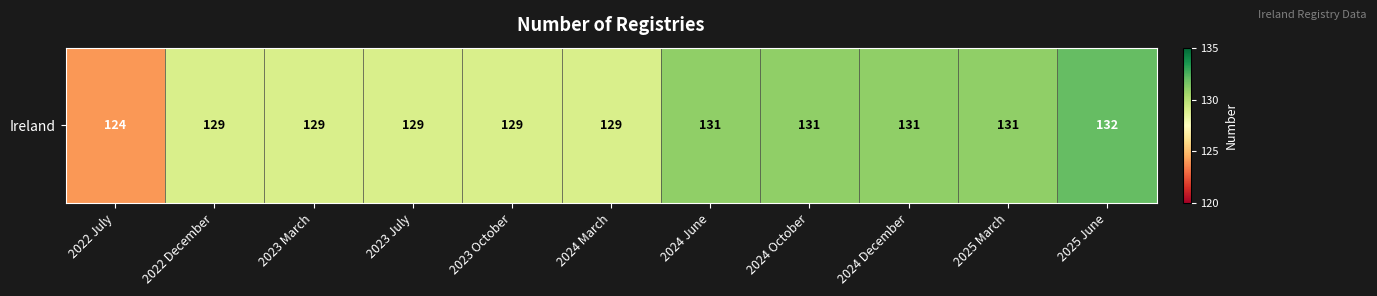

Rank the categories by value from highest to lowest.

2025 June, 2024 June, 2024 October, 2024 December, 2025 March, 2022 December, 2023 March, 2023 July, 2023 October, 2024 March, 2022 July